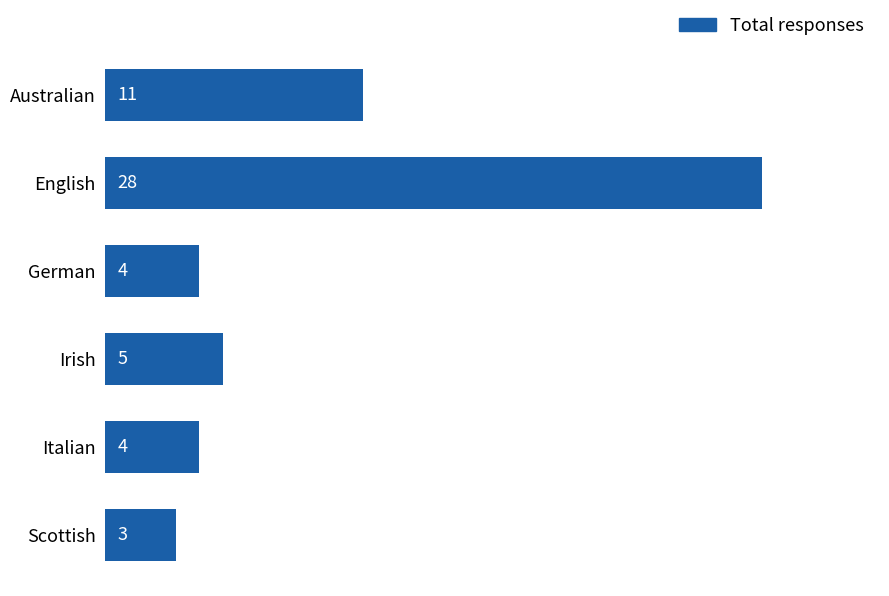

What is the value of the 5th bar from the top?

4